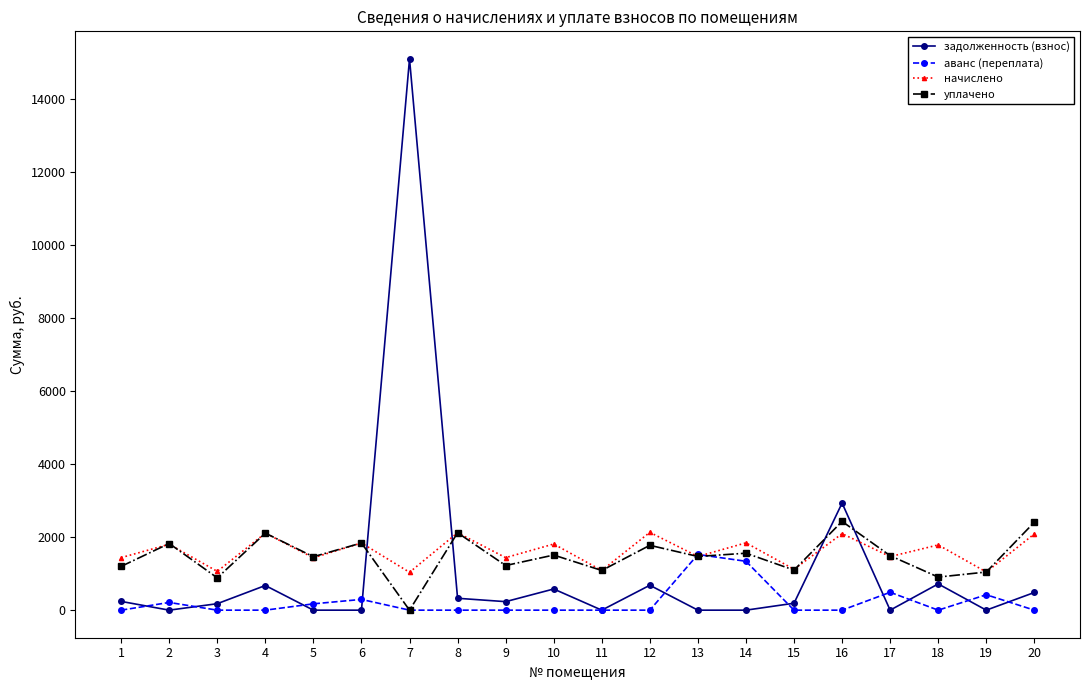

Where is the first local minimum for начислено?

3